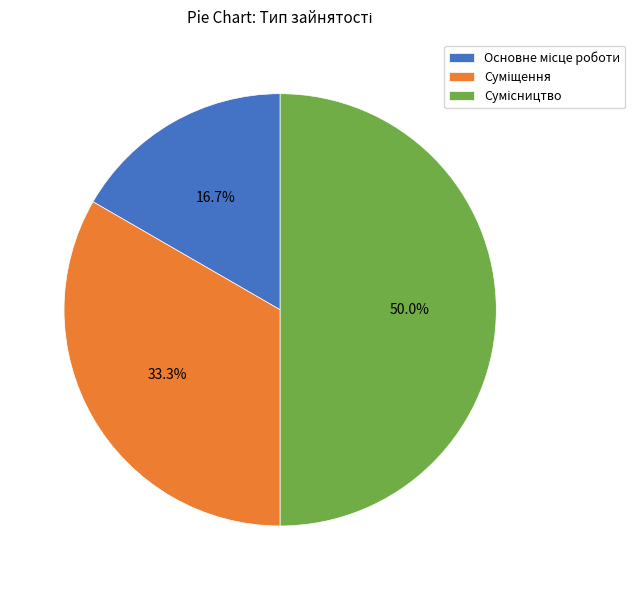

Between Основне місце роботи and Сумісництво, which is larger?

Сумісництво